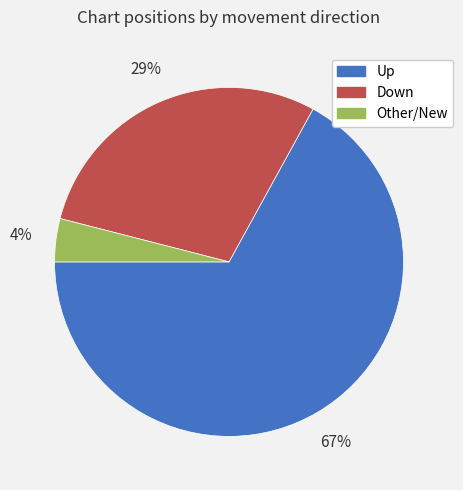

To the nearest percent, what portion does Down represent?

29%